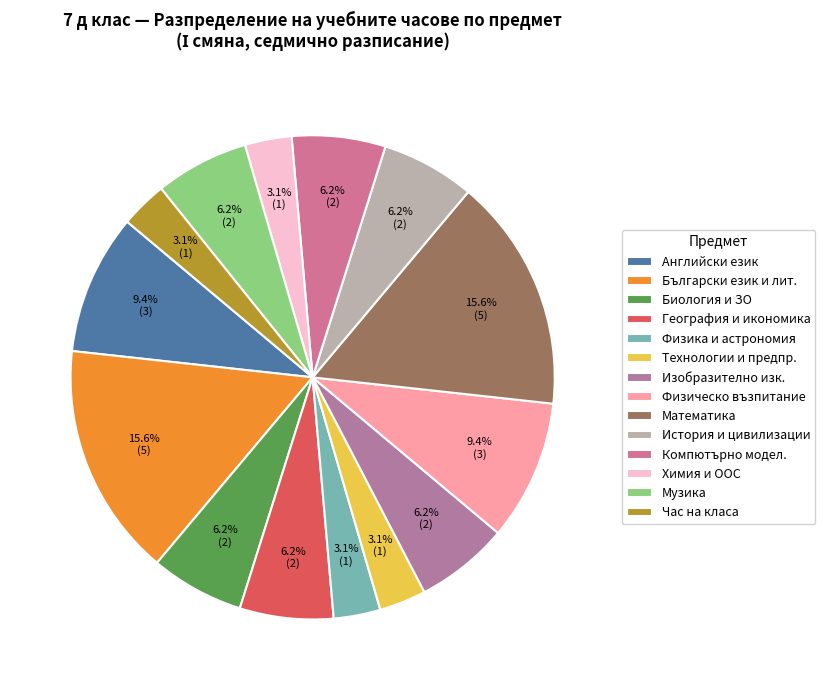

How many slices are in this pie chart?

14